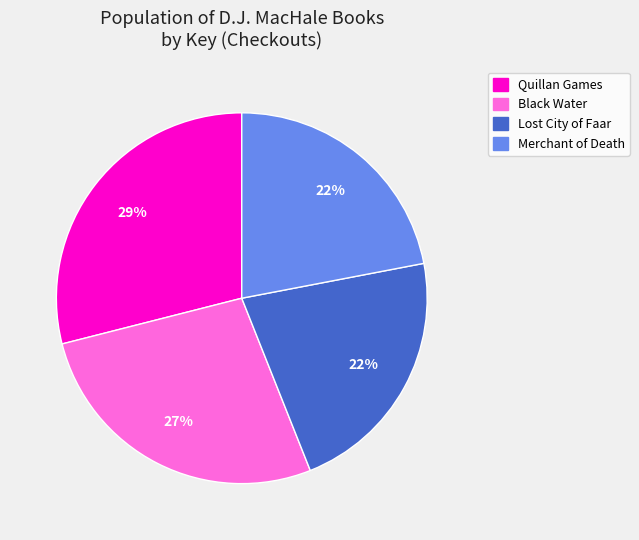

Is it true that Black Water is 27% of the pie?

True